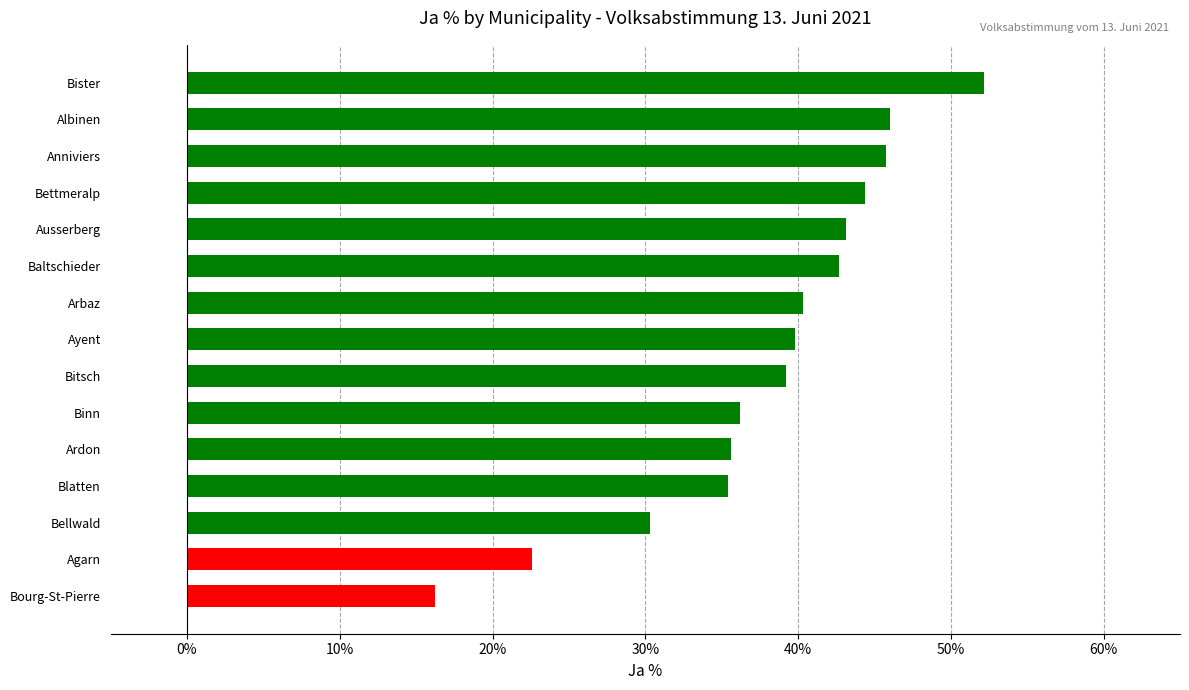

Are the bars horizontal?

Yes